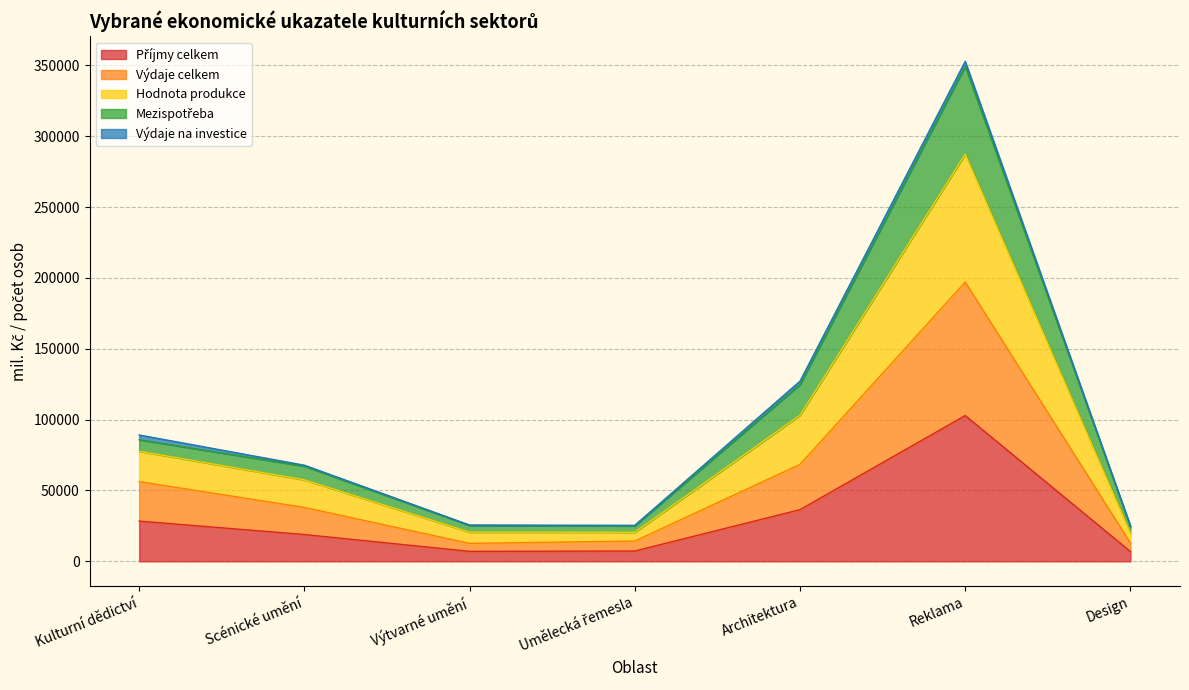

True or false: Hodnota produkce has a value of 615689.4 at Reklama.

False